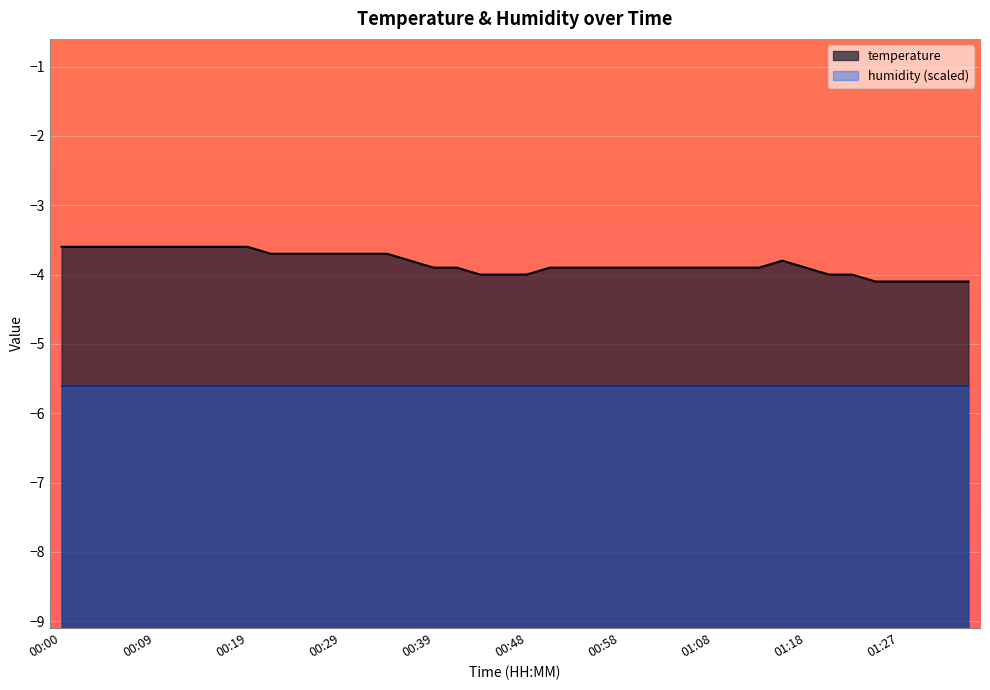

List the labels in order of value, largest first.

00:00, 00:02, 00:05, 00:07, 00:09, 00:12, 00:14, 00:17, 00:19, 00:22, 00:24, 00:26, 00:29, 00:31, 00:34, 00:36, 01:15, 00:39, 00:41, 00:51, 00:53, 00:56, 00:58, 01:00, 01:03, 01:05, 01:08, 01:10, 01:13, 01:18, 00:43, 00:46, 00:48, 01:20, 01:22, 01:25, 01:27, 01:30, 01:32, 01:35